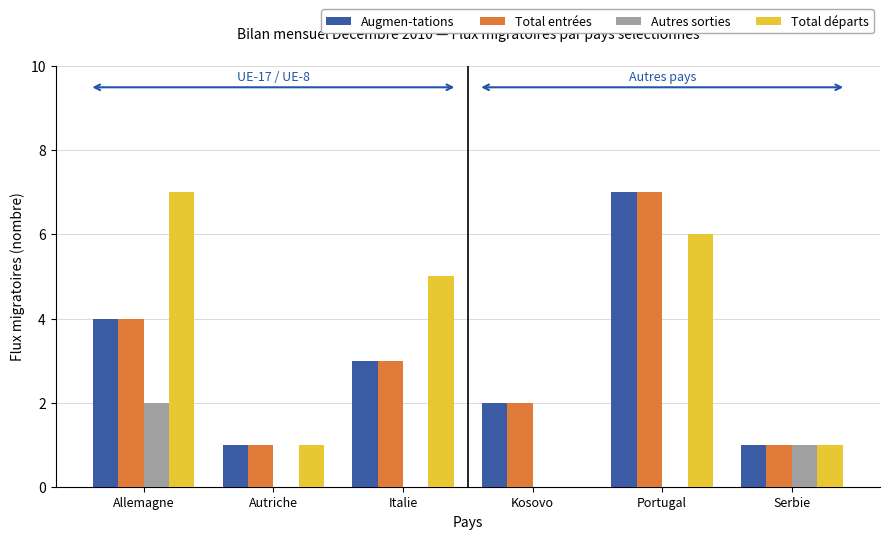

What value does the Total départs series have at Serbie?

1